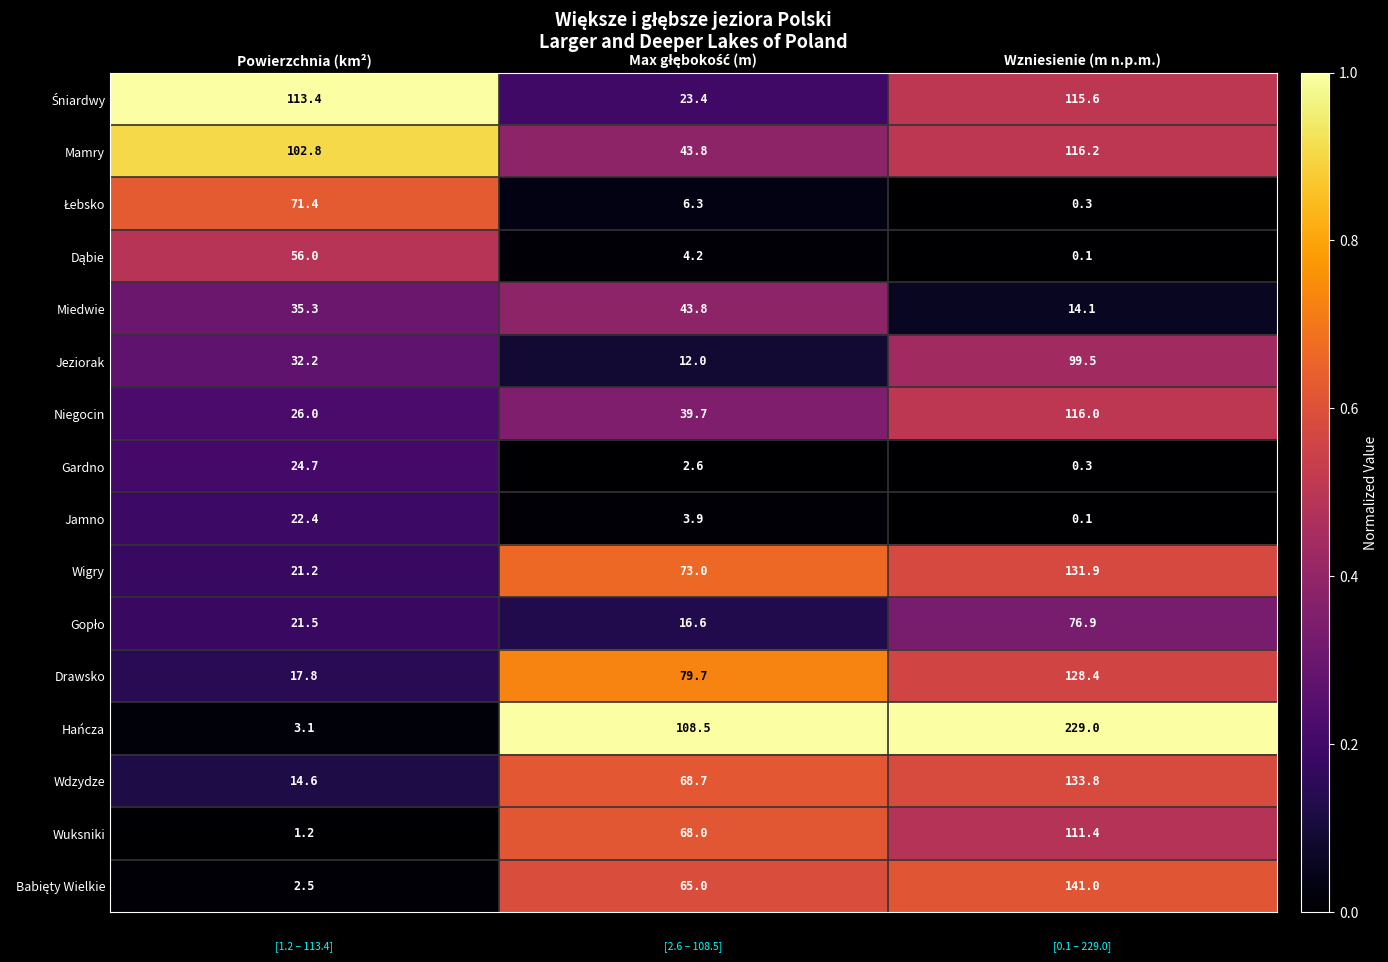

Which series has the widest spread of values?

Hańcza